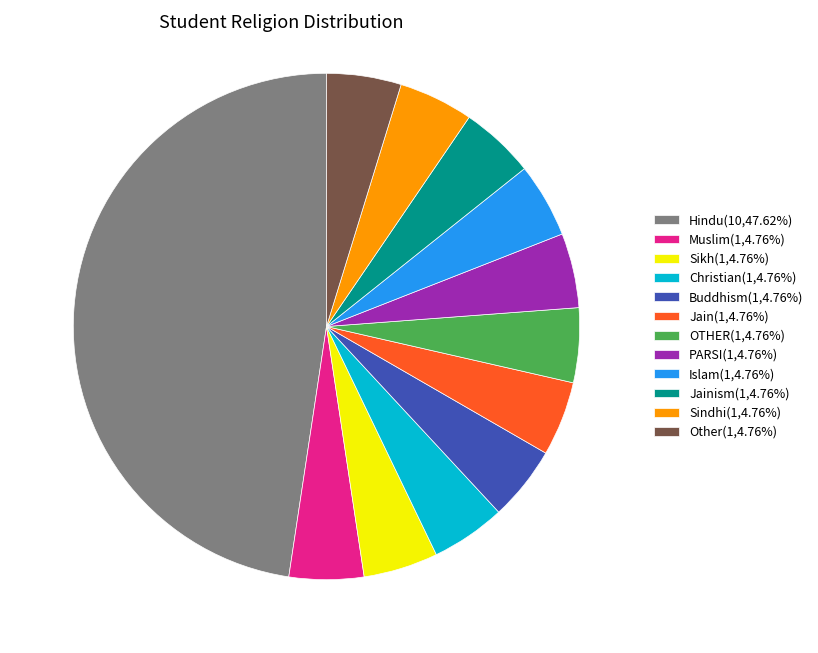

What is the ratio of the value at Muslim(1,4.76%) to the value at OTHER(1,4.76%)?

1.0